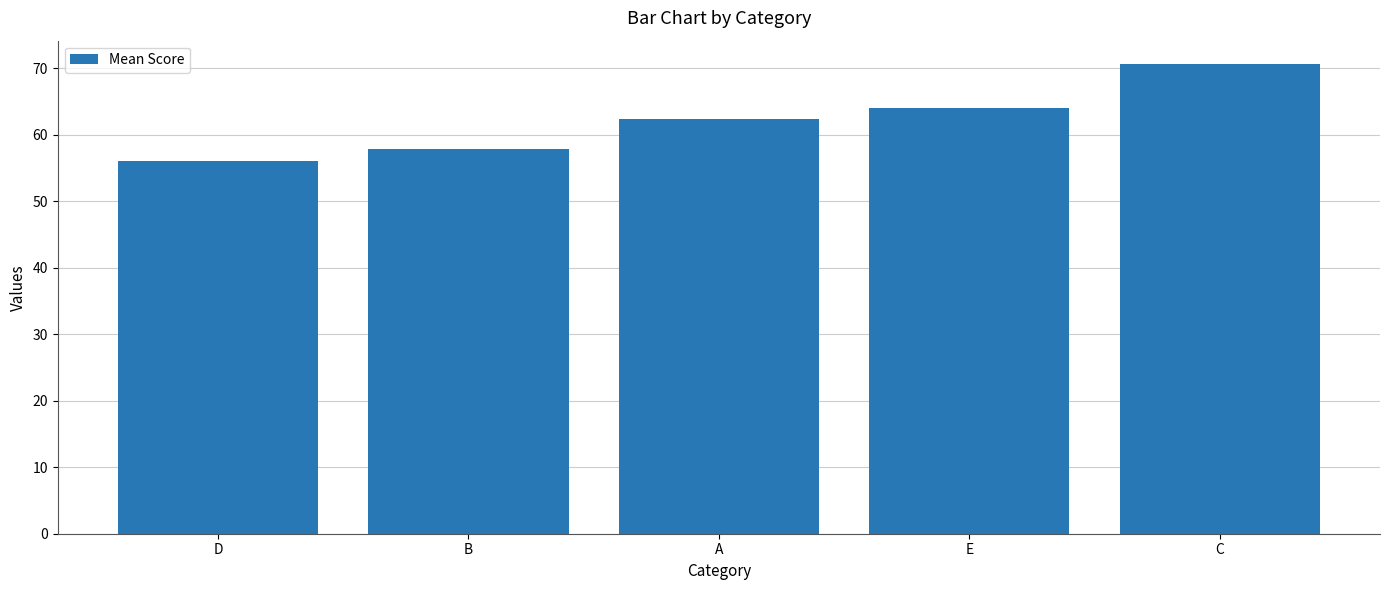

Reading left to right, extract all data points from this chart.

D=56.0	B=57.8	A=62.4	E=64.0	C=70.6